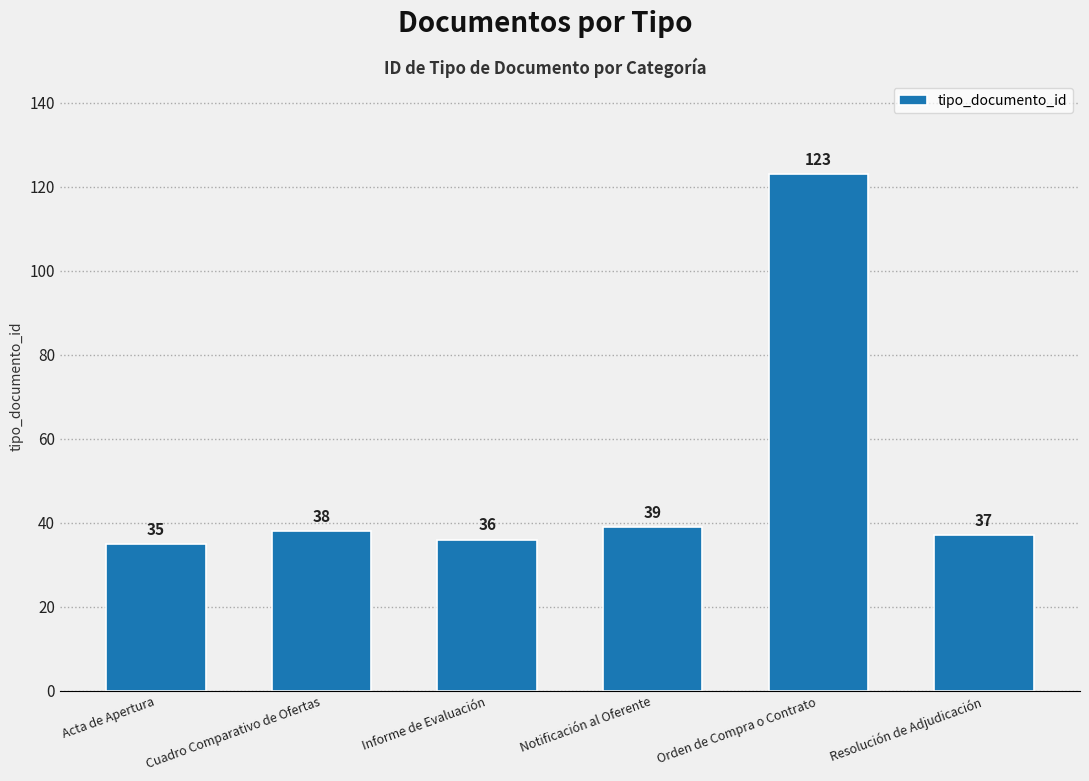

Is it true that the value at Orden de Compra o Contrato is 188?

False